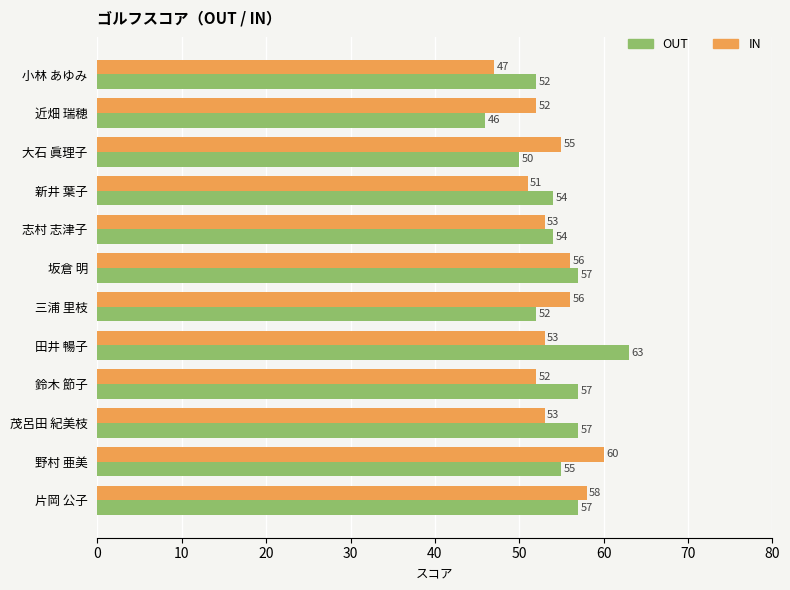

Between 新井 葉子 and 鈴木 節子, which series saw the biggest shift?

OUT